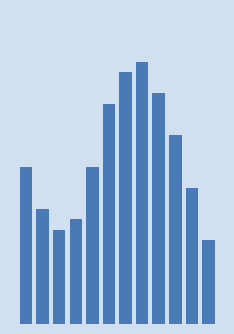

Are the bars horizontal?

No